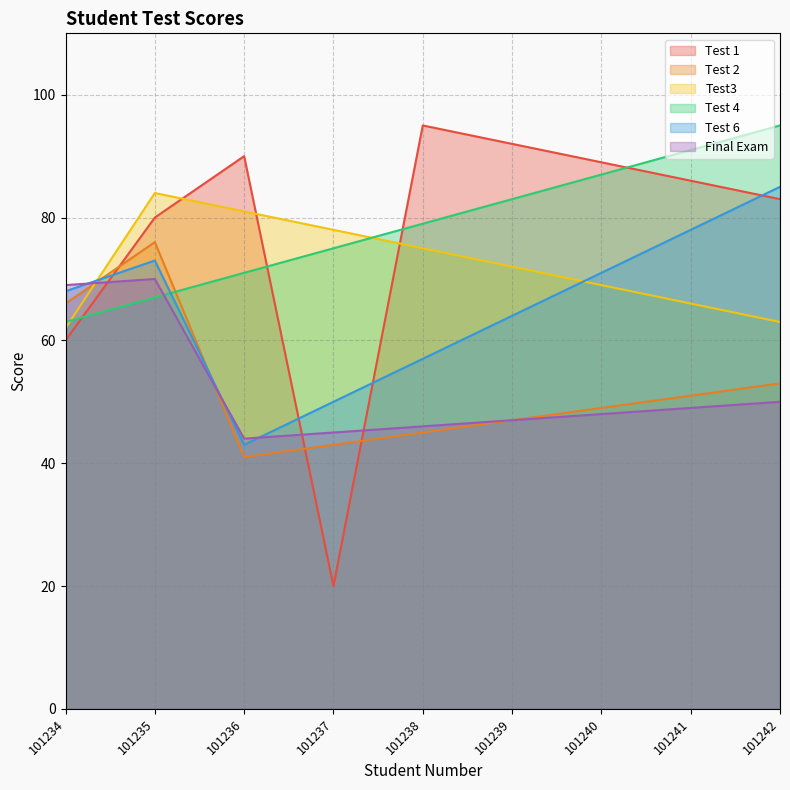

How many times do Test 6 and Test 1 cross each other?

4